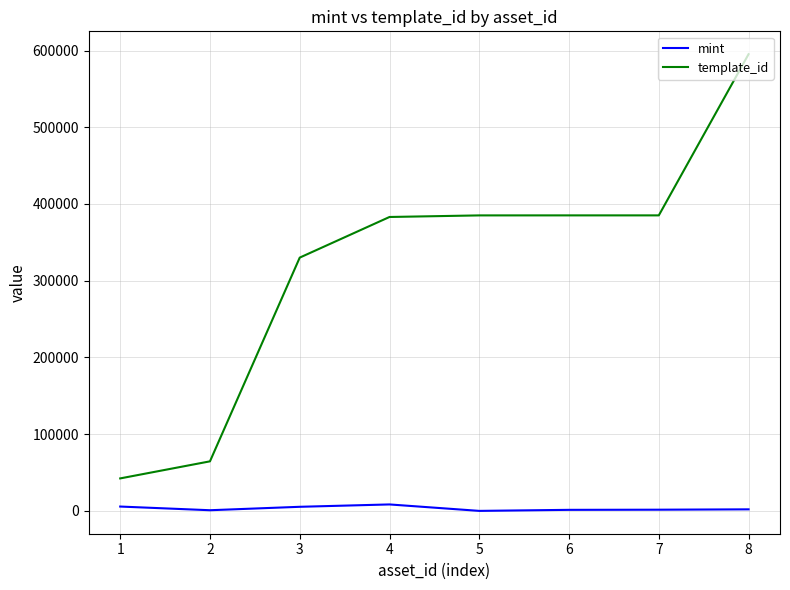

Which series changed the most between 1 and 2?

template_id